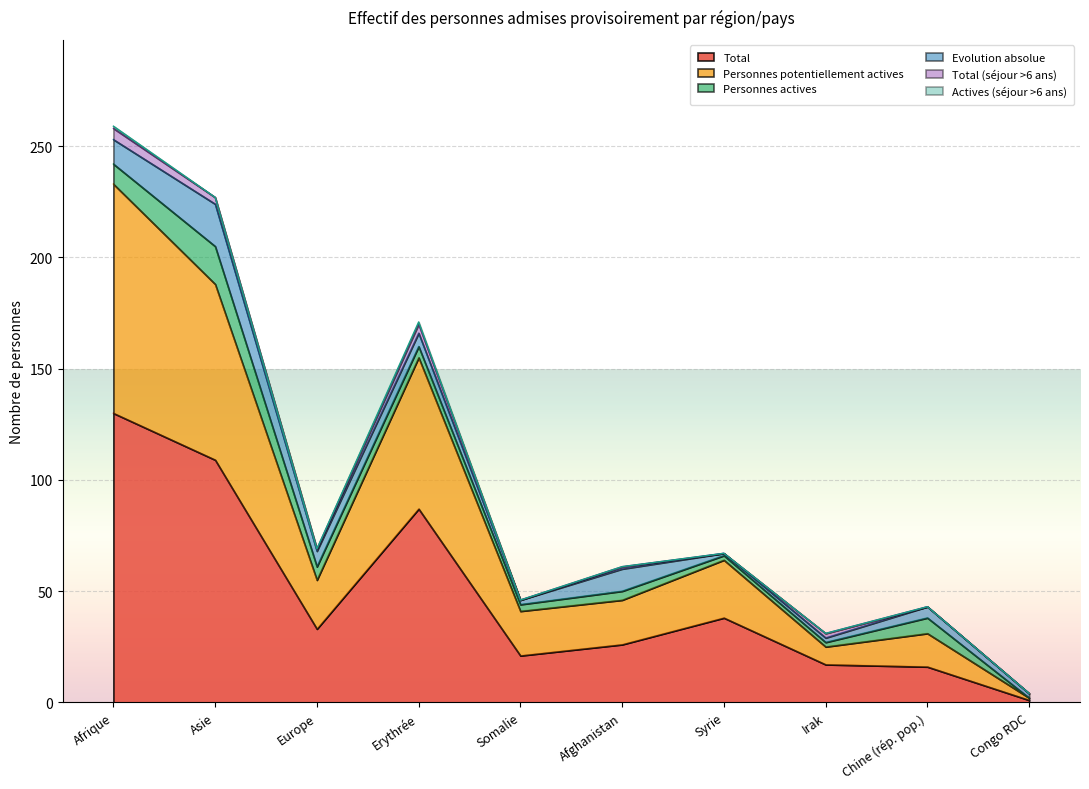

What is the difference between the maximum and minimum values in the Total (séjour >6 ans) series?

5